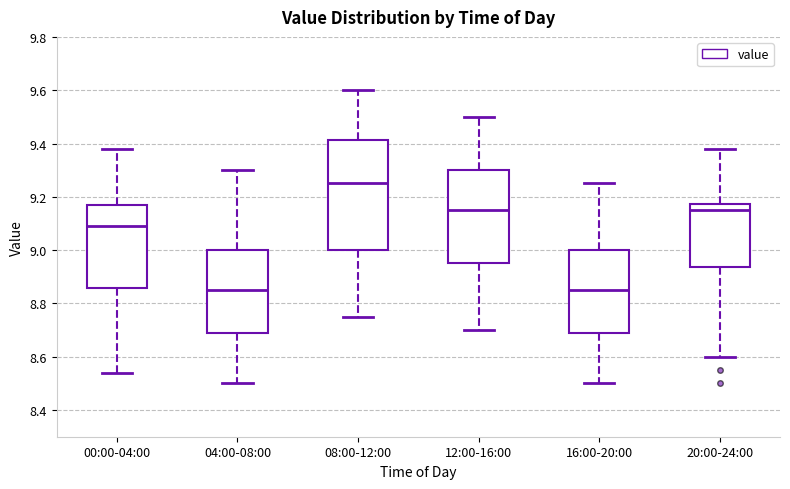

Reading left to right, transcribe this box plot: for each box, give where its median line is, the range the box spans, and where its two whiskers end, as read against the y-axis. The values are not printed on the chart, so give them approximately, as read against the axis.

00:00-04:00: median 9.10, box 8.86 to 9.18, whiskers 8.54 to 9.38
04:00-08:00: median 8.86, box 8.68 to 9.00, whiskers 8.50 to 9.30
08:00-12:00: median 9.26, box 9.00 to 9.42, whiskers 8.76 to 9.60
12:00-16:00: median 9.16, box 8.96 to 9.30, whiskers 8.70 to 9.50
16:00-20:00: median 8.86, box 8.68 to 9.00, whiskers 8.50 to 9.26
20:00-24:00: median 9.16, box 8.94 to 9.18, whiskers 8.60 to 9.38